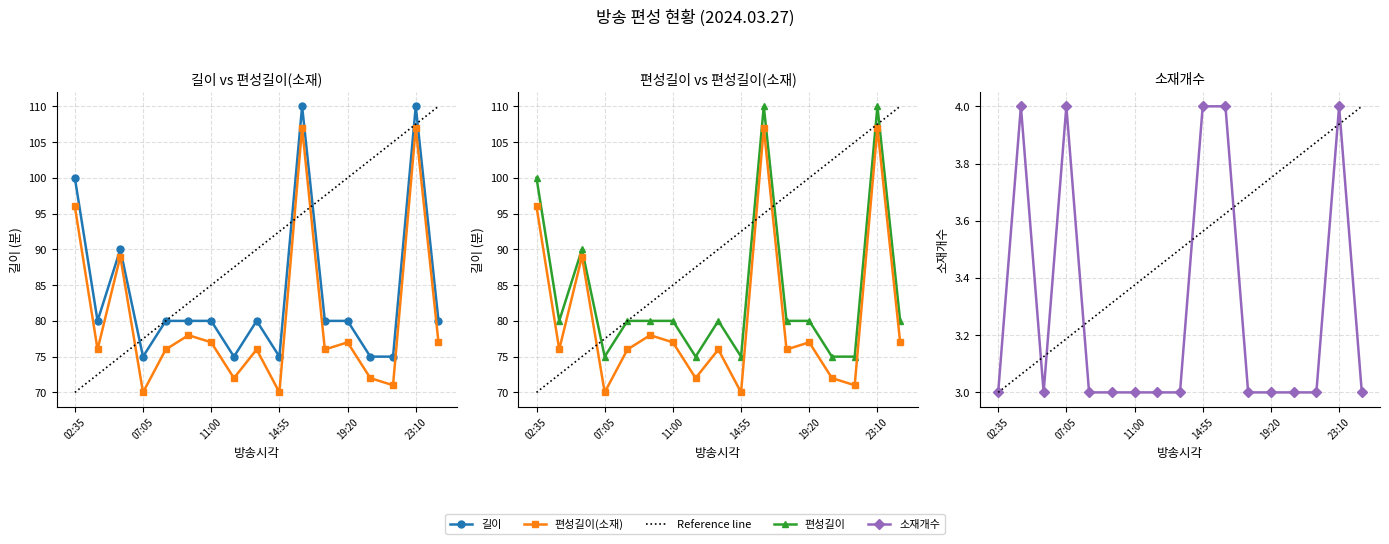

What is the lowest value of the 길이 series?

75